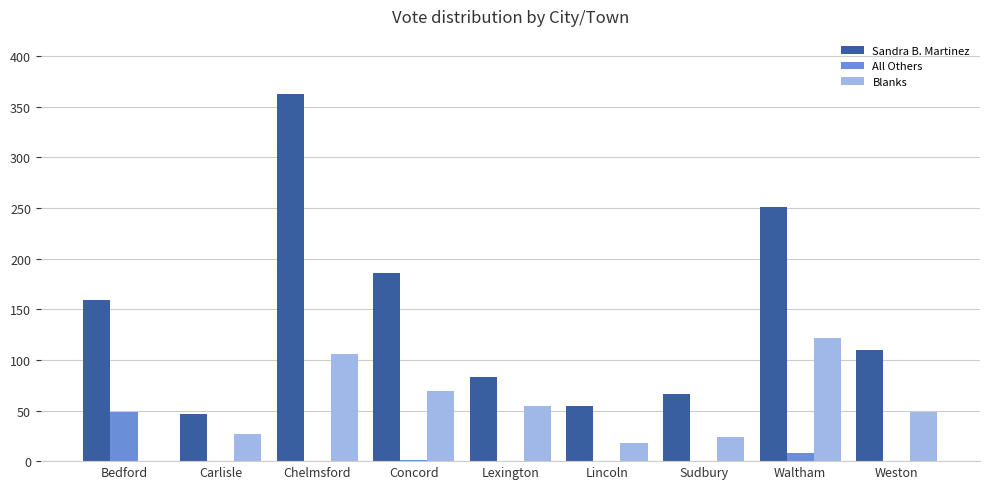

Is the value of Blanks at Lexington greater than the value of Sandra B. Martinez at Concord?

No